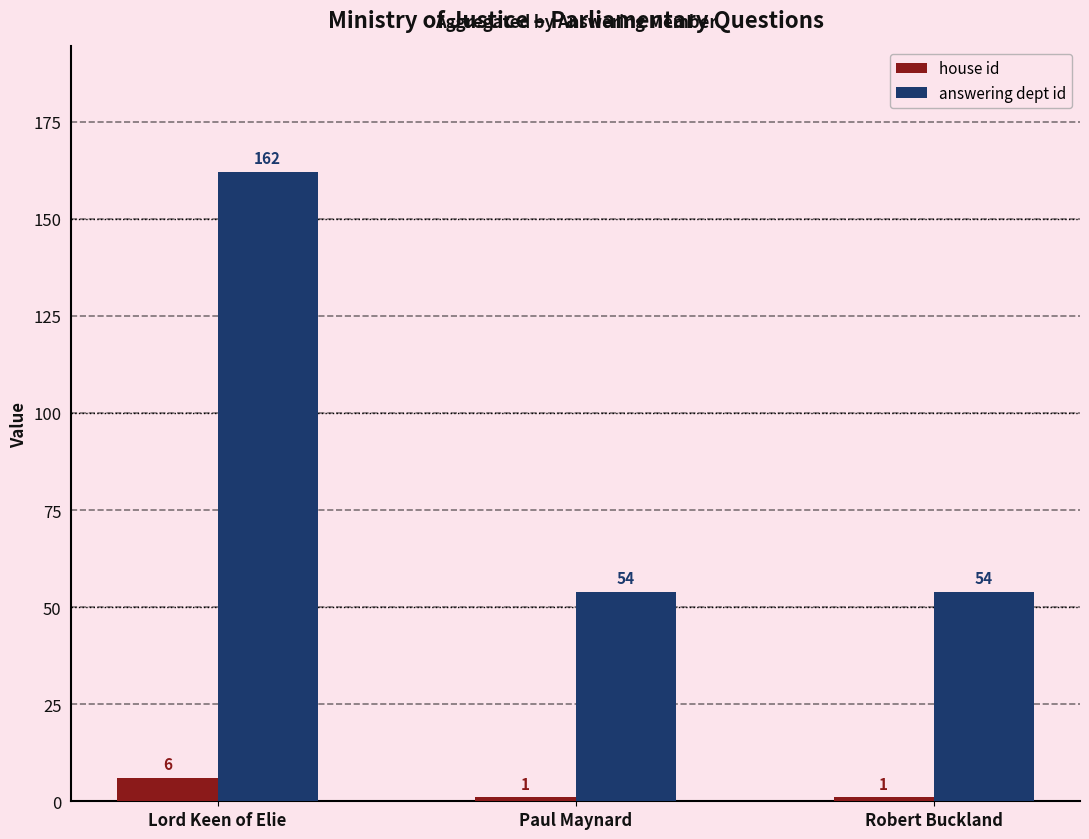

Is the value of house id at Lord Keen of Elie greater than the value of answering dept id at Robert Buckland?

No